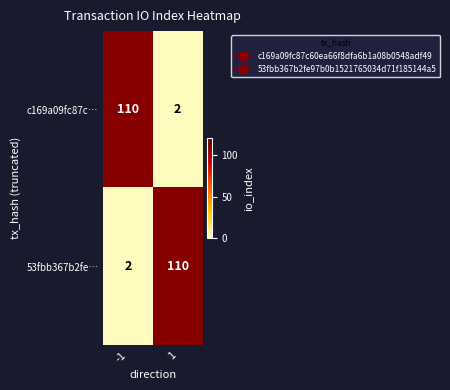

True or false: c169a09fc87c… has a value of 3 at 1.

False